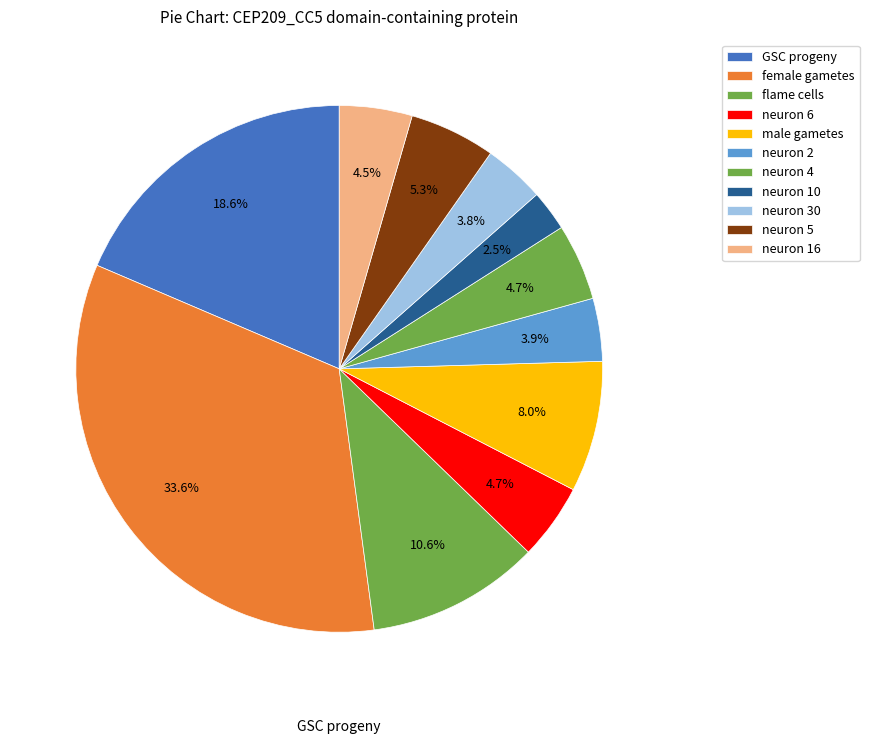

The GSC progeny slice represents 6% of the pie. True or false?

False